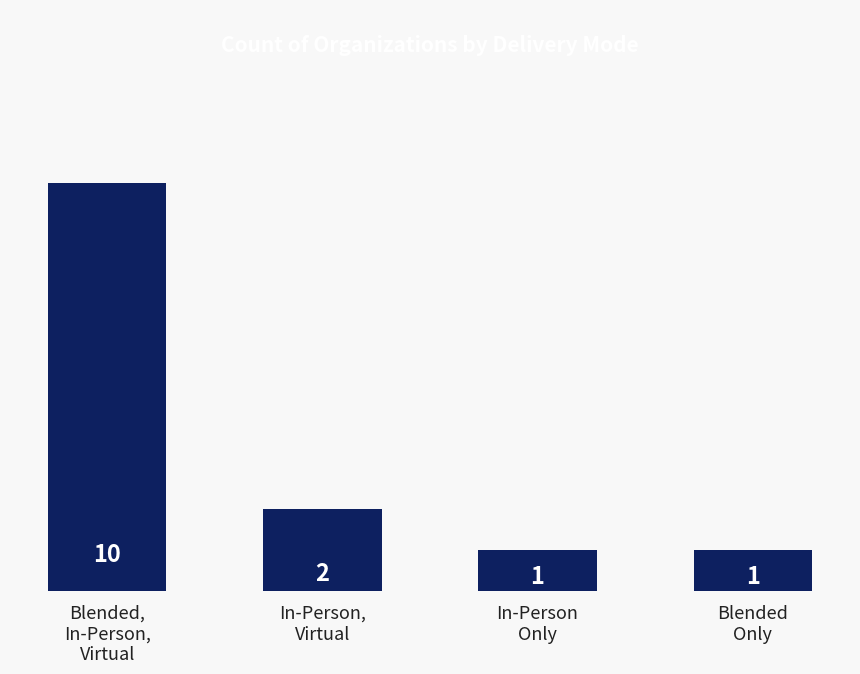

Reading left to right, list all the values displayed in this chart.

Blended,
In-Person,
Virtual=10	In-Person,
Virtual=2	In-Person
Only=1	Blended
Only=1